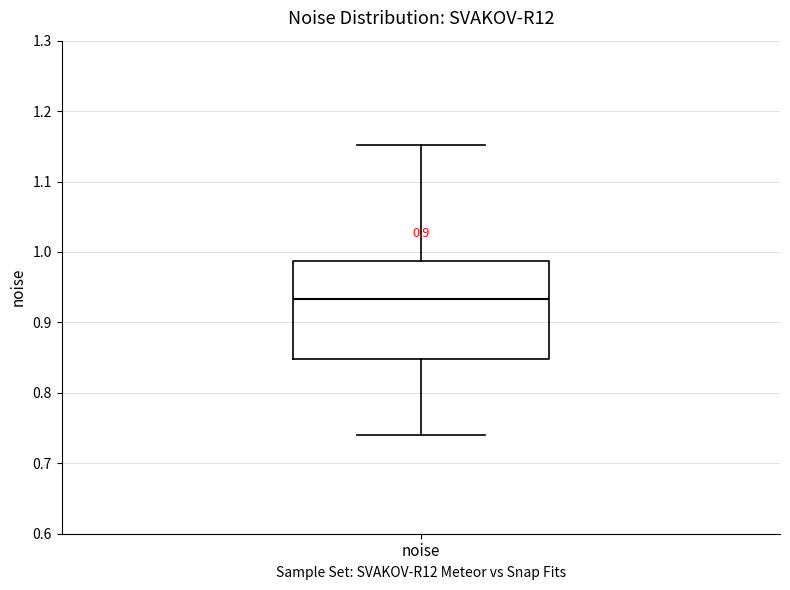

Read this box plot against the y-axis: the position of the median line, the range covered by the box, and the ends of both whiskers. The values are not printed on the chart, so give them approximately, as read against the axis.

median 0.93, box 0.85 to 0.99, whiskers 0.74 to 1.15